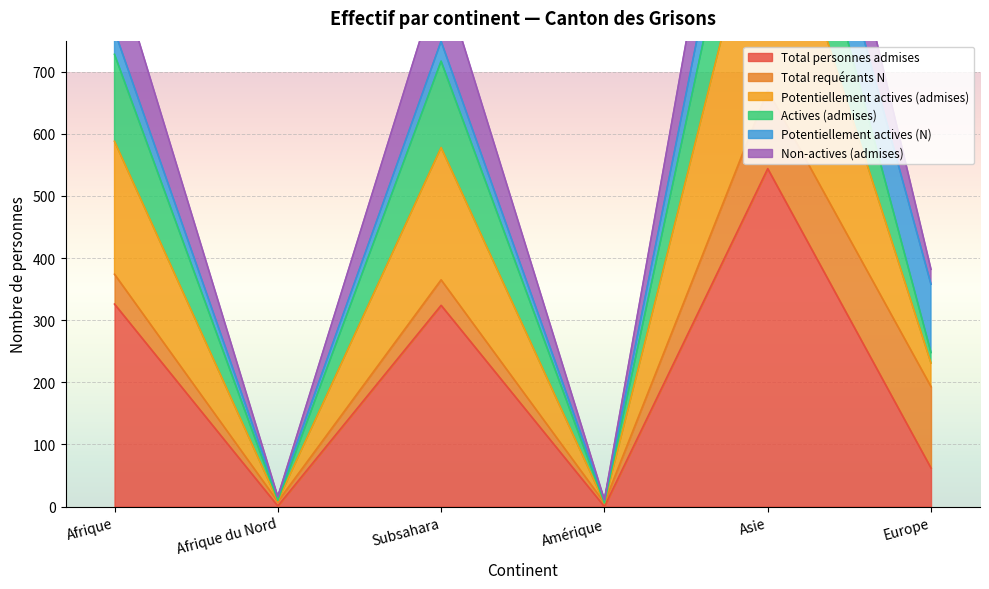

Which has a higher value, Afrique du Nord or Asie?

Asie